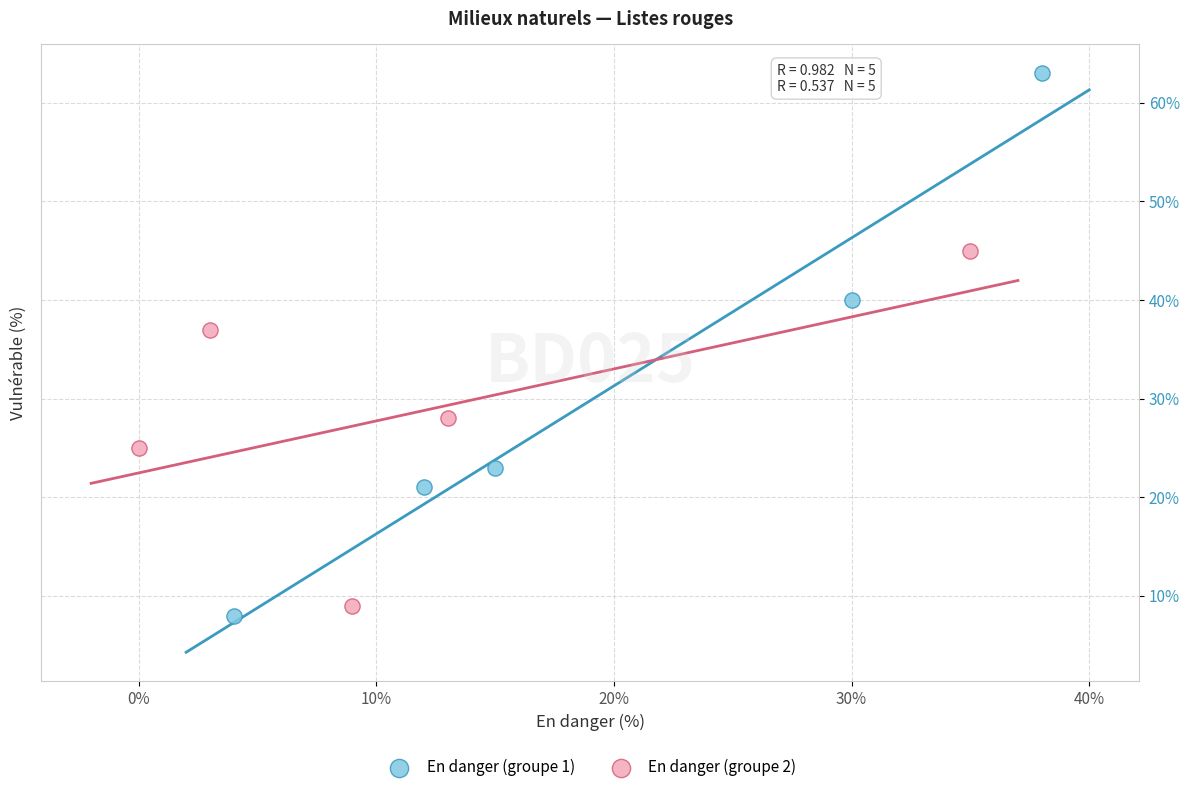

Which series reaches the maximum Y coordinate?

En danger (groupe 1)